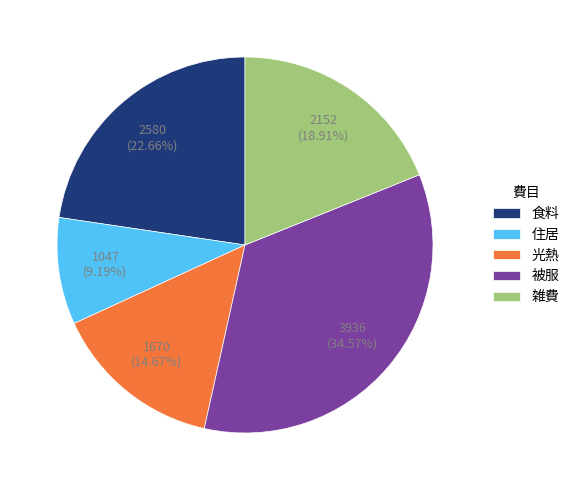

Does any single category account for the majority?

No